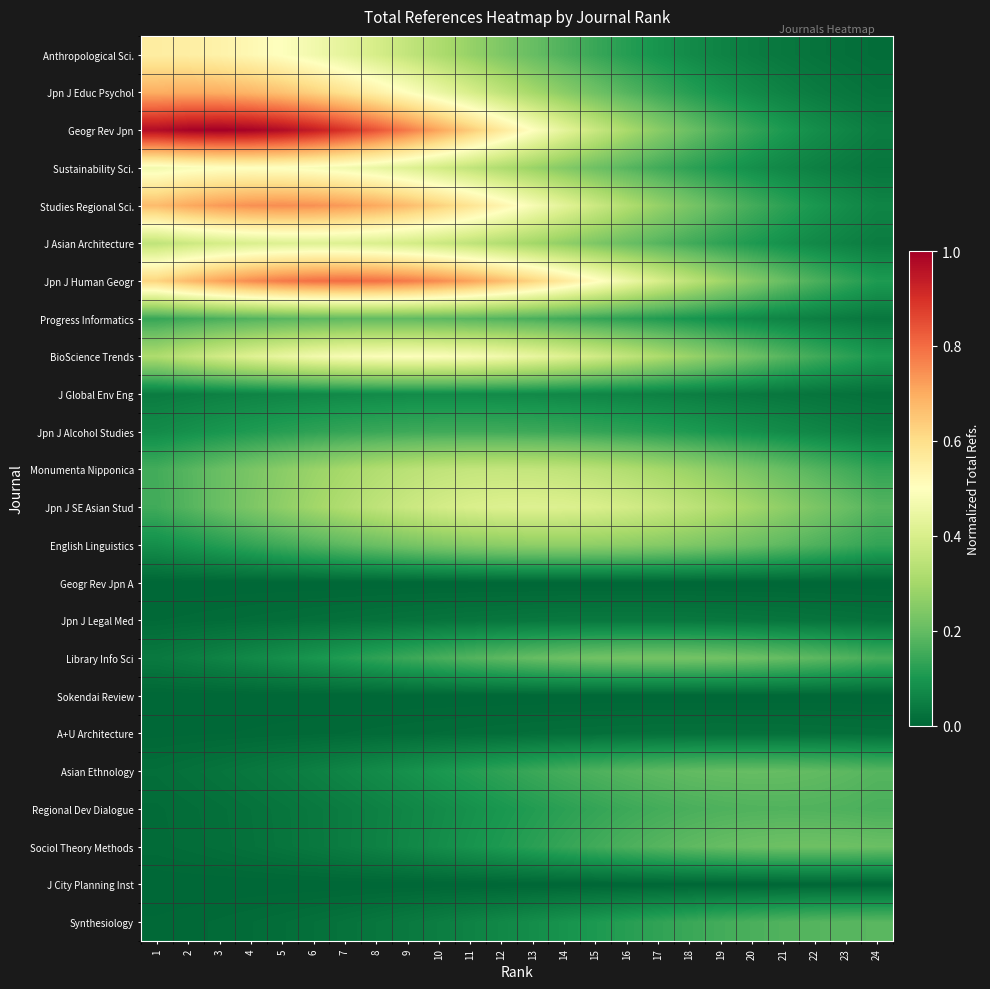

What is the maximum value shown in the chart?

1.0